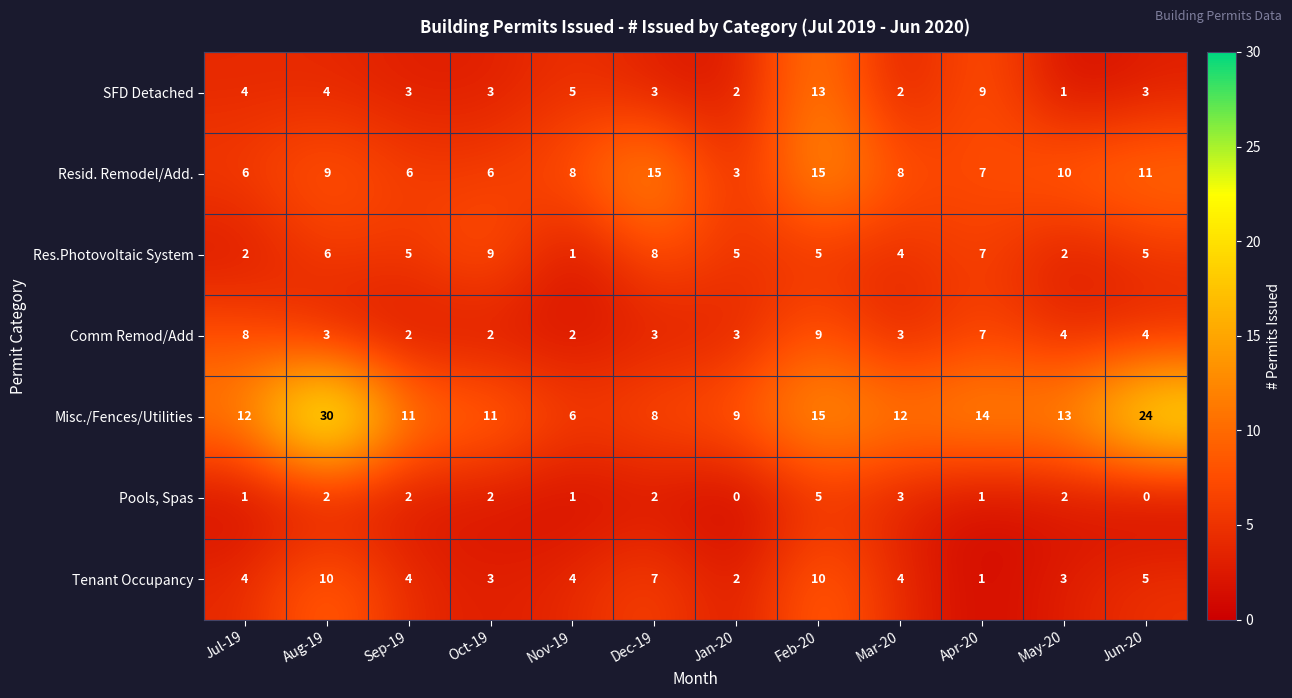

What is the difference between the highest and lowest values at Nov-19?

7